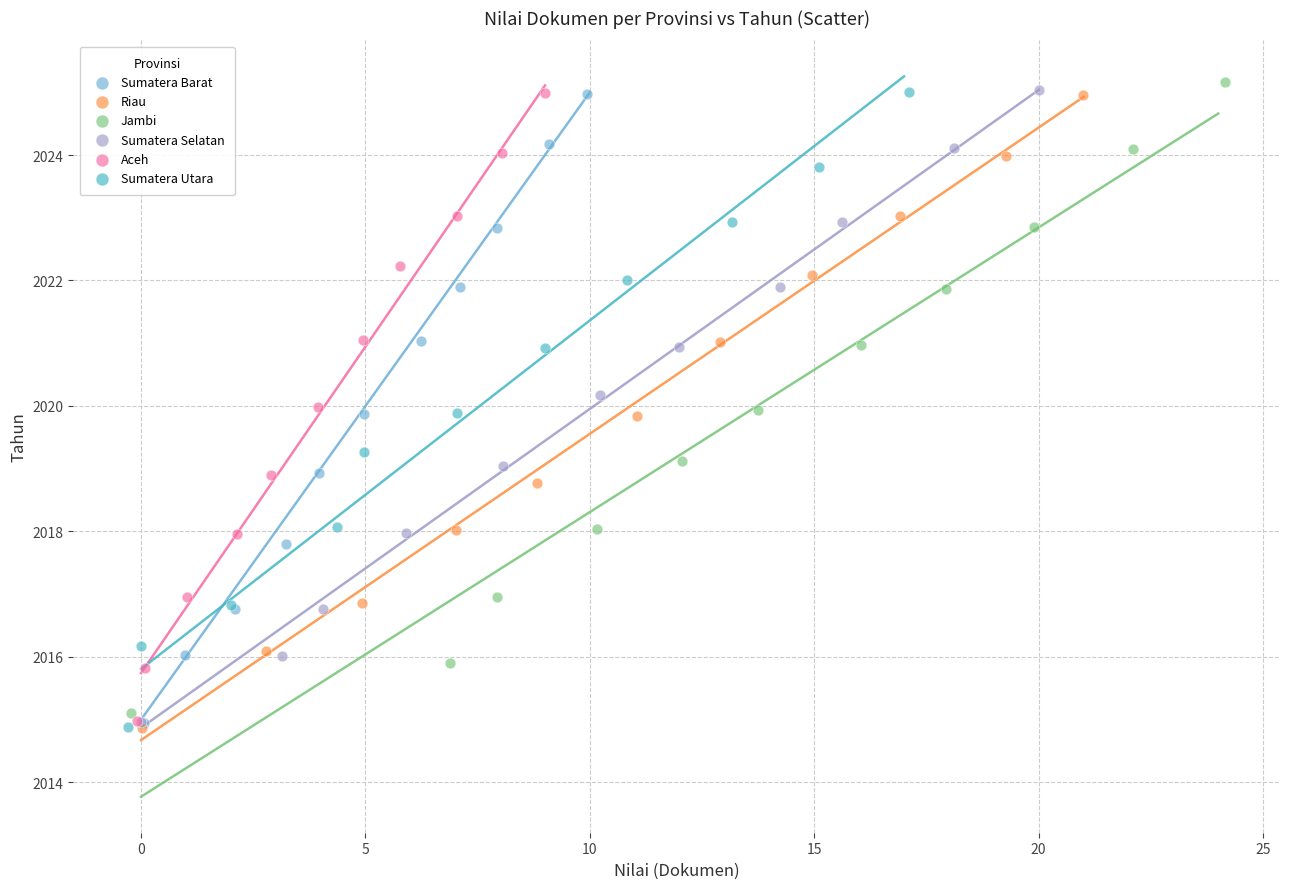

Which series has the largest Y range (max minus min)?

Sumatera Utara